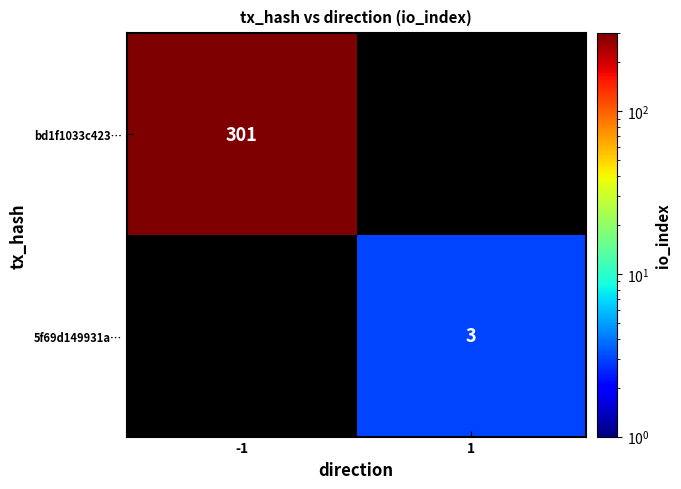

The value of bd1f1033c423… at -1 is 301. True or false?

True